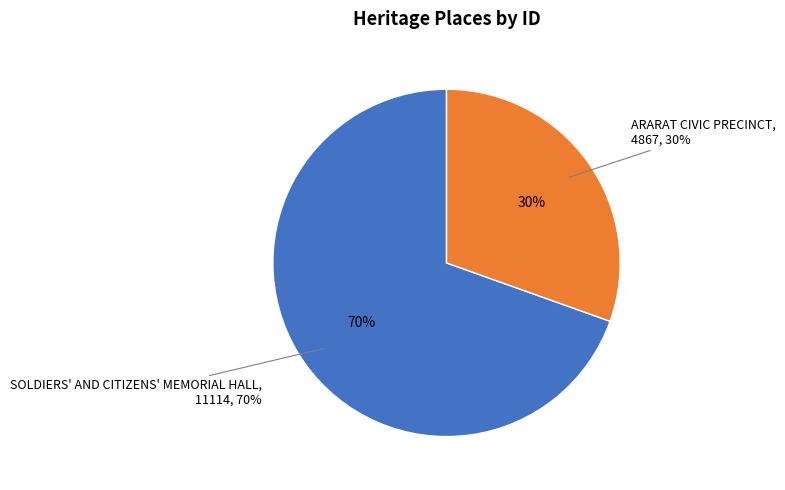

What is the change in value from SOLDIERS' AND CITIZENS' MEMORIAL HALL to ARARAT CIVIC PRECINCT?

-6247